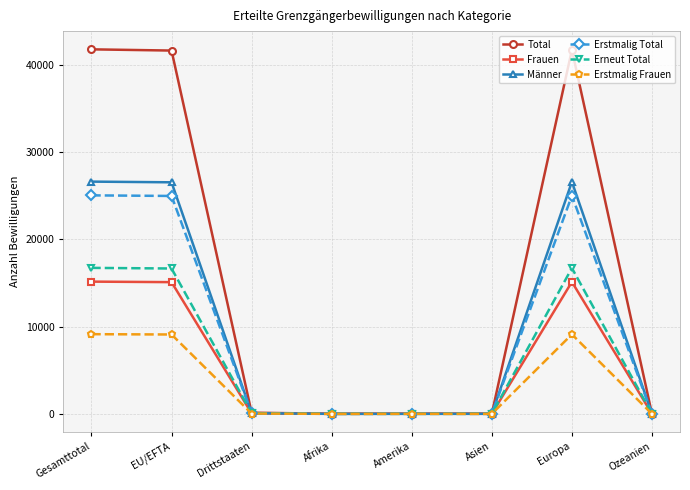

What position from the left is Drittstaaten?

3